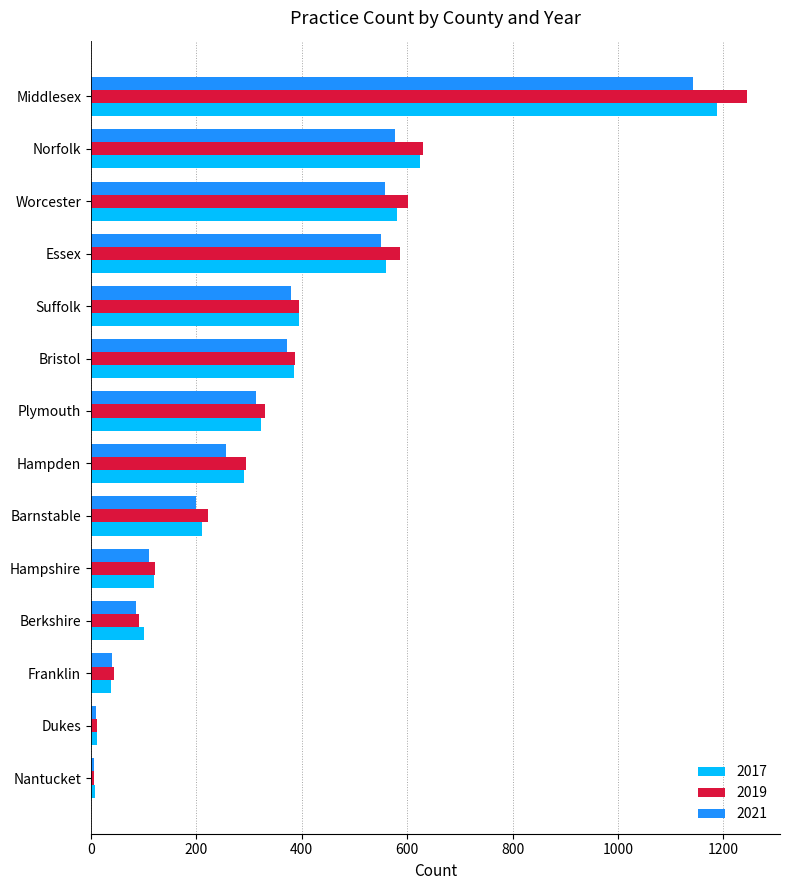

The value of 2021 at Barnstable is 199. True or false?

True